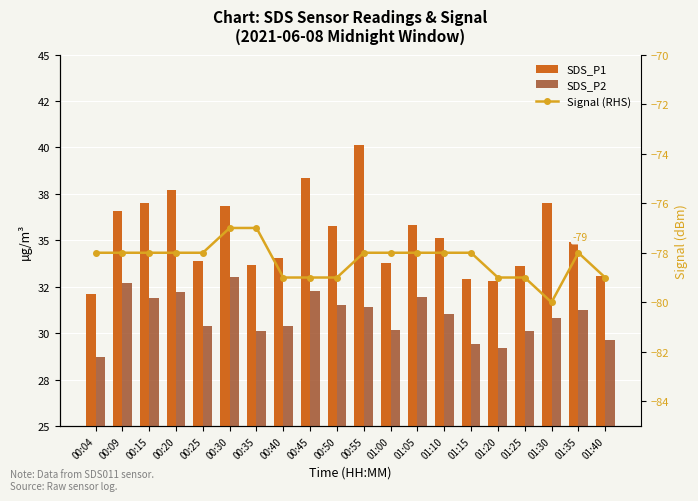

The value of Signal (RHS) at 00:09 is -113.9. True or false?

False